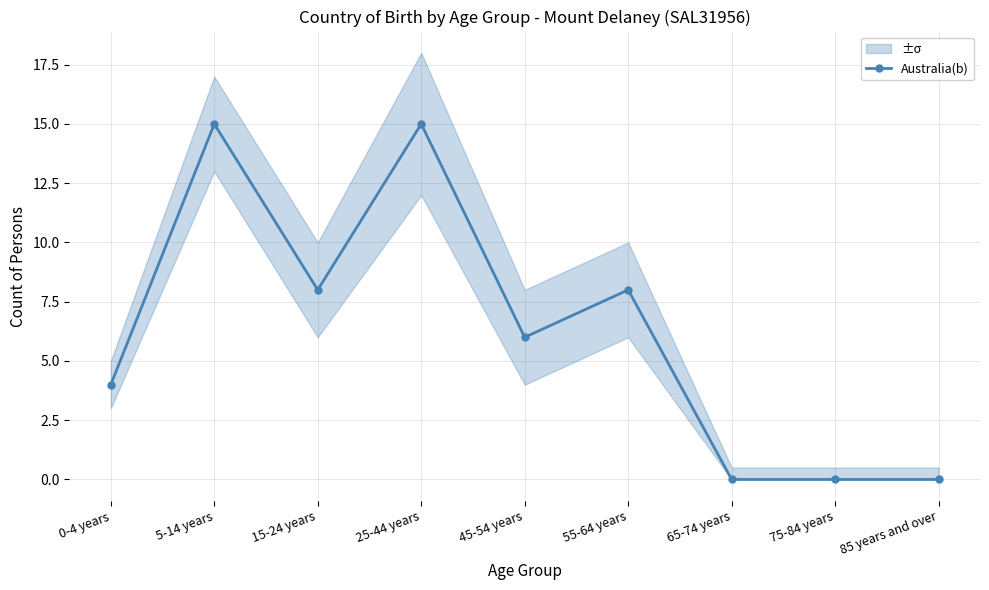

What is the ratio of the value at 45-54 years to the value at 15-24 years?

0.8